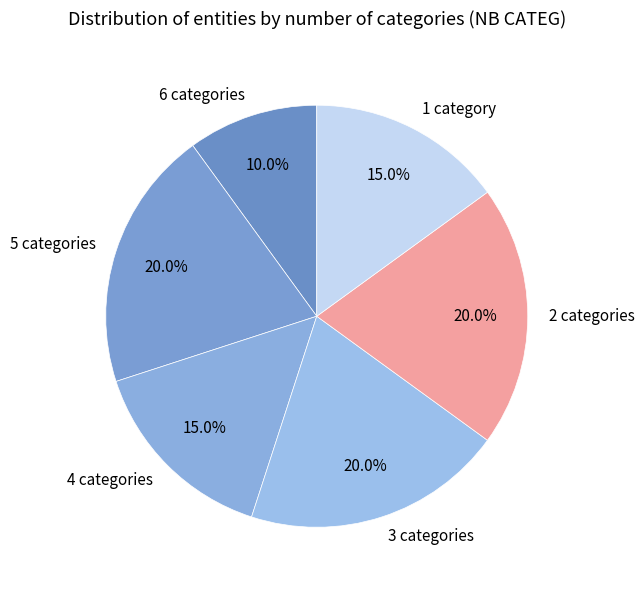

What is the smallest slice in the pie chart?

6 categories